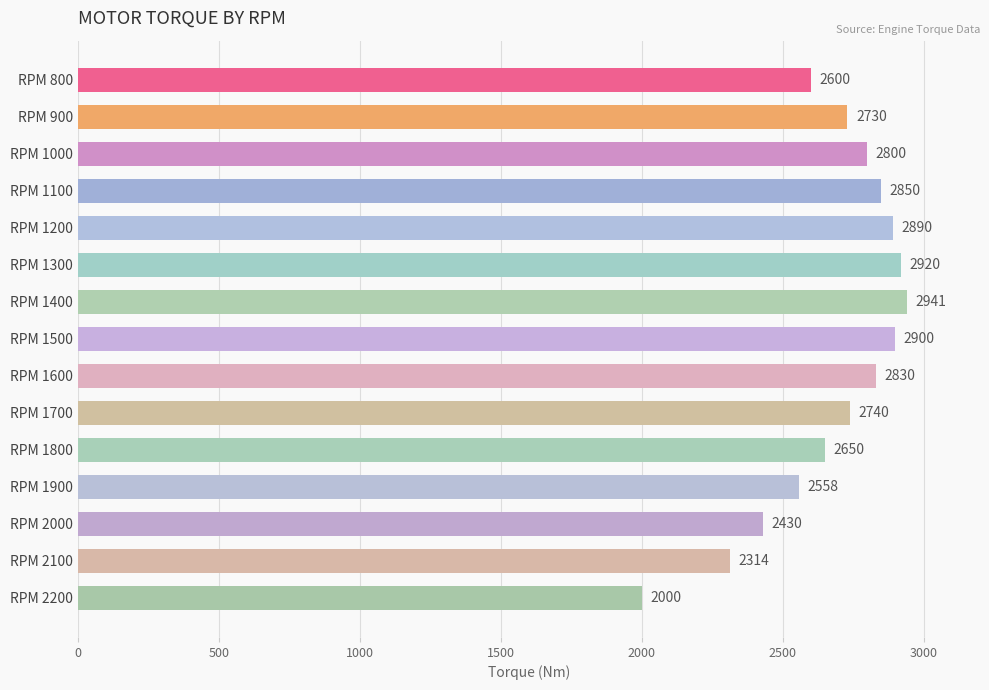

What is the difference between the second highest and second lowest values?

606